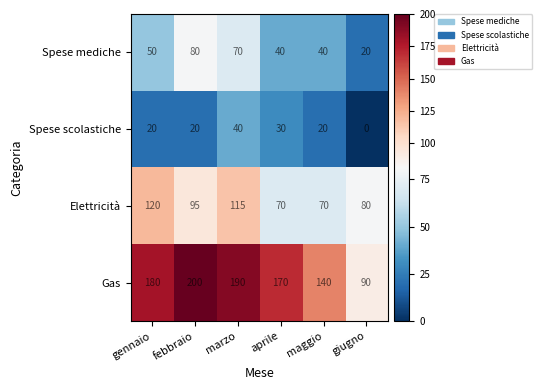

Count the Elettricità values in the range 70 to 115.

5